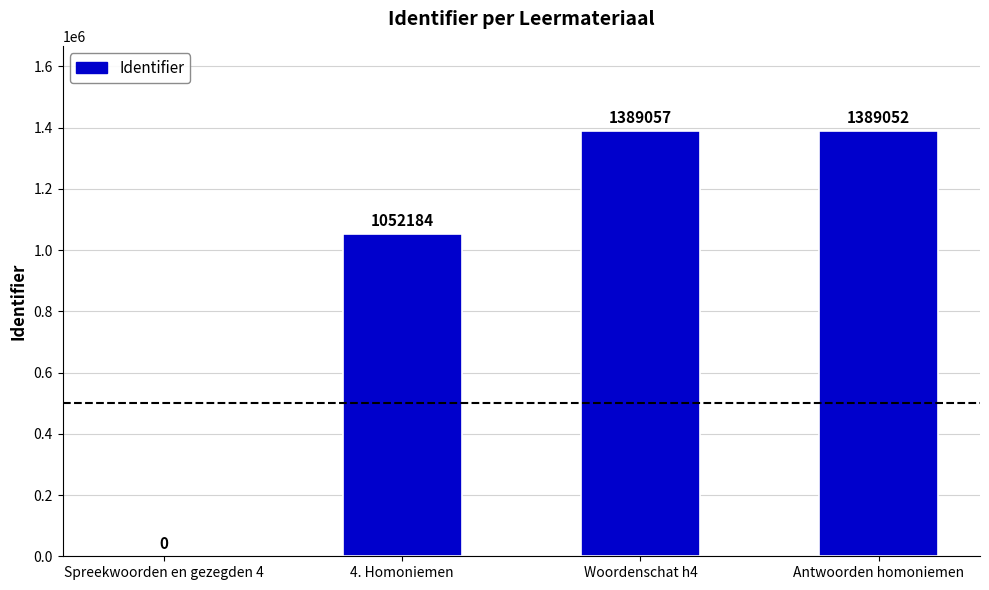

At which category does the chart reach its peak across all series?

Woordenschat h4